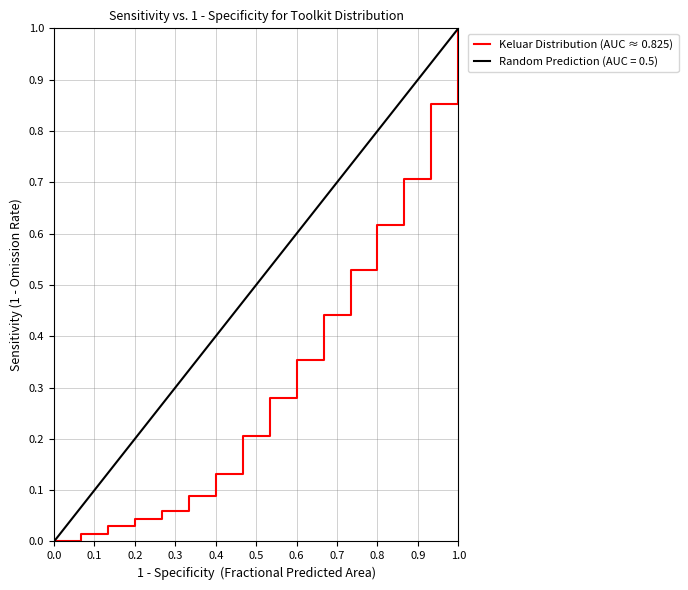

Reading left to right, what are all the values shown in this chart?

0.0	0.0	0.0	0.0	0.1	0.1	0.1	0.2	0.3	0.4	0.4	0.5	0.6	0.7	0.9	1.0